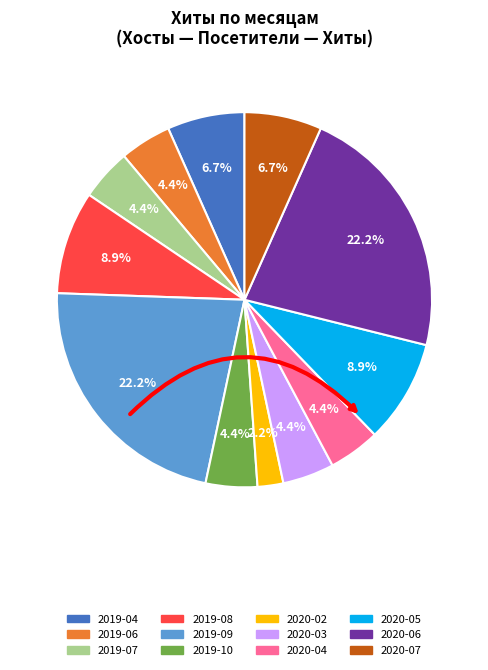

Is there a majority slice in this chart?

No